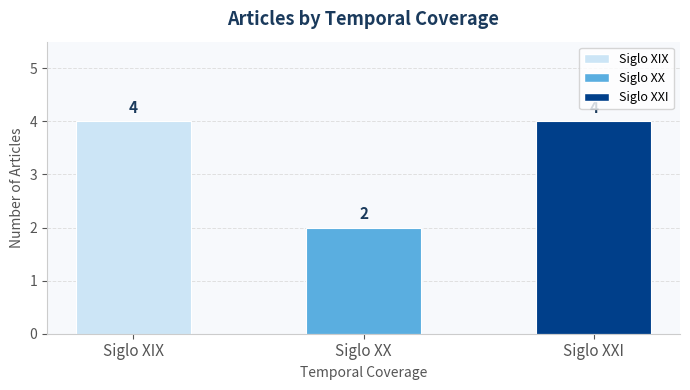

What is the smallest value displayed?

2